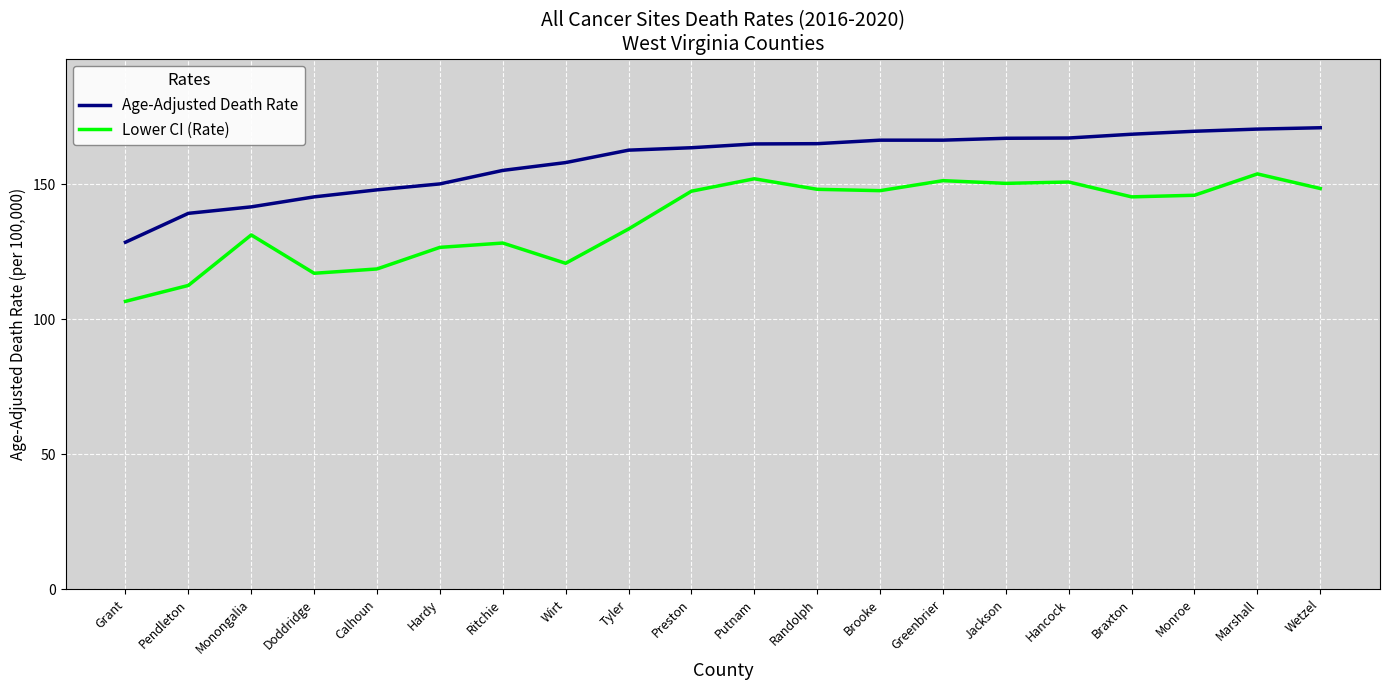

What is the total value across all series at Braxton?

313.8